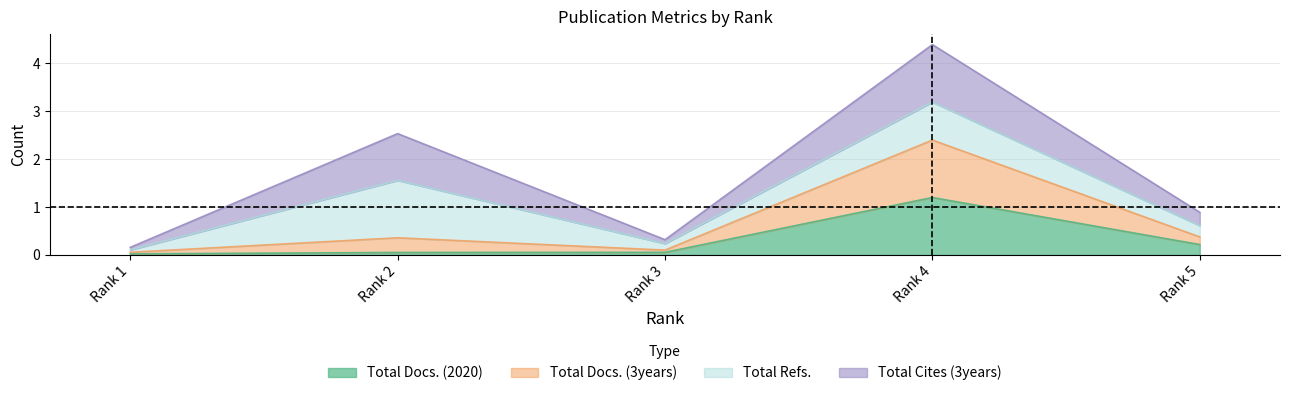

What is the difference between the maximum and minimum values in the Total Docs. (3years) series?

2.3